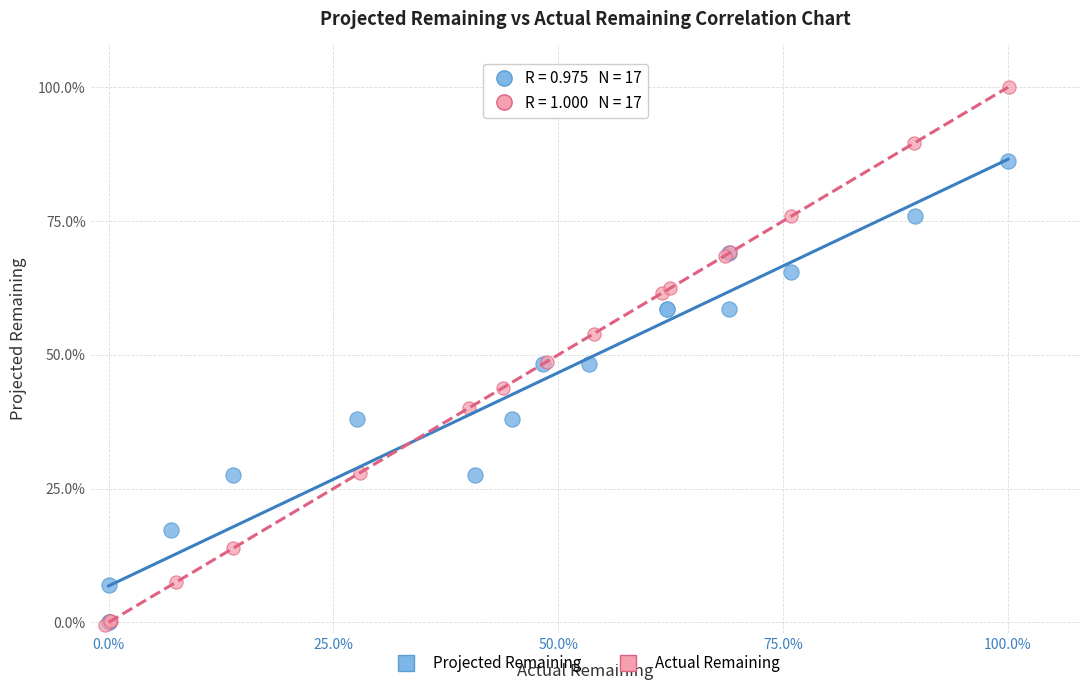

What are all the series names shown in the legend?

Projected Remaining, Actual Remaining